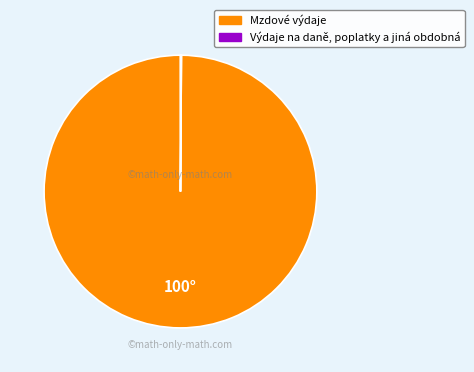

What is the largest slice in the pie chart?

Mzdové výdaje